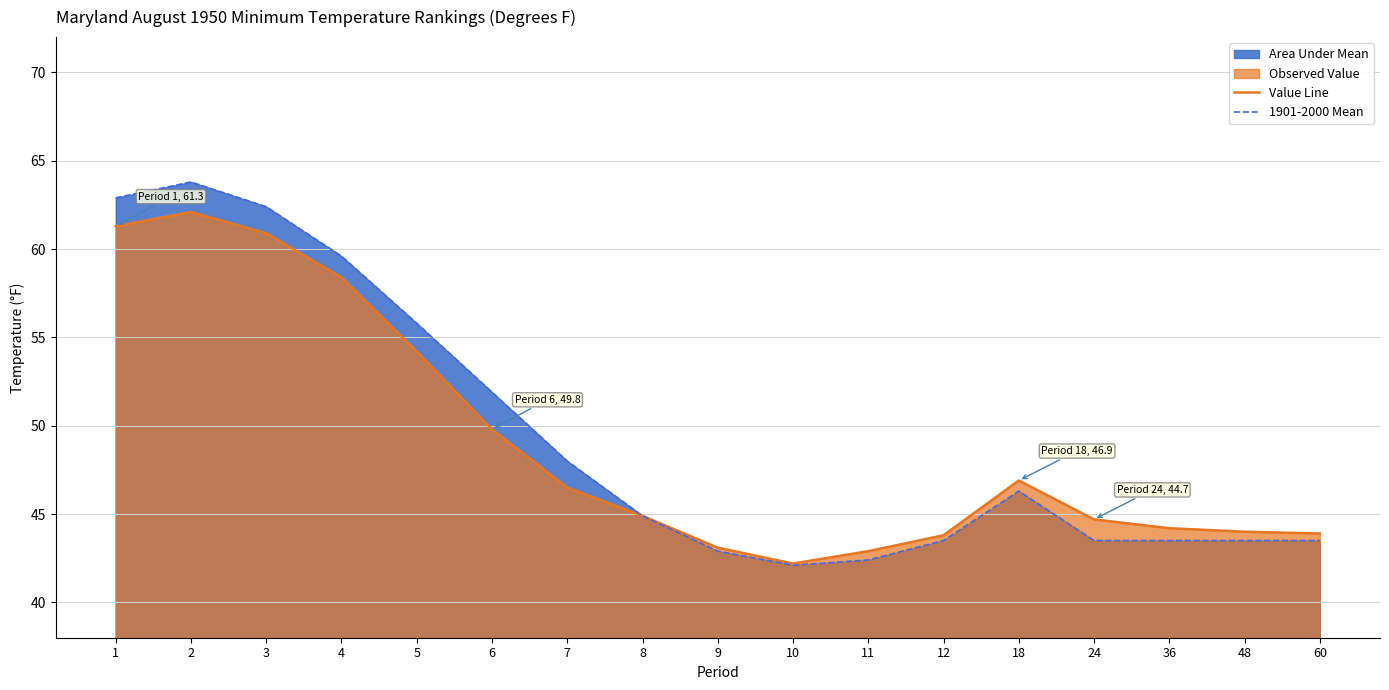

At which category is the sum across all series the highest?

2